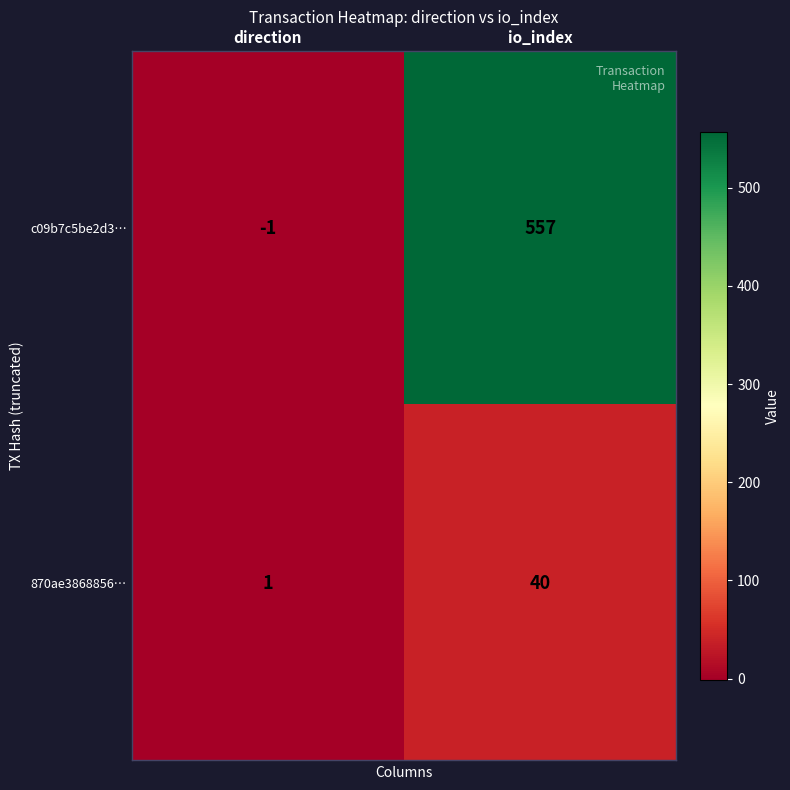

Which series has the largest total across all categories?

c09b7c5be2d3…